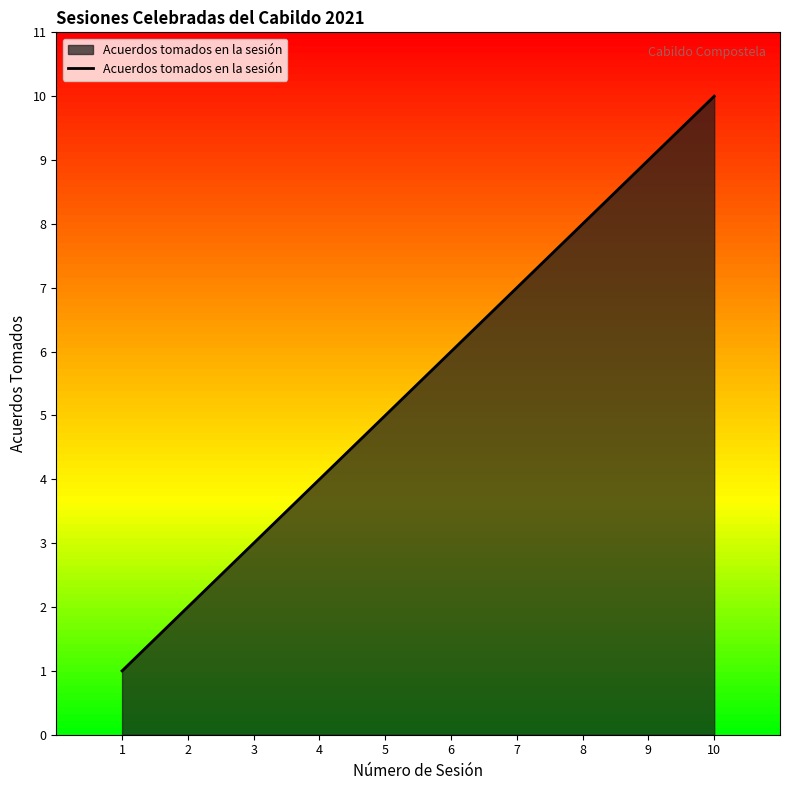

How many lines are shown in the chart?

1